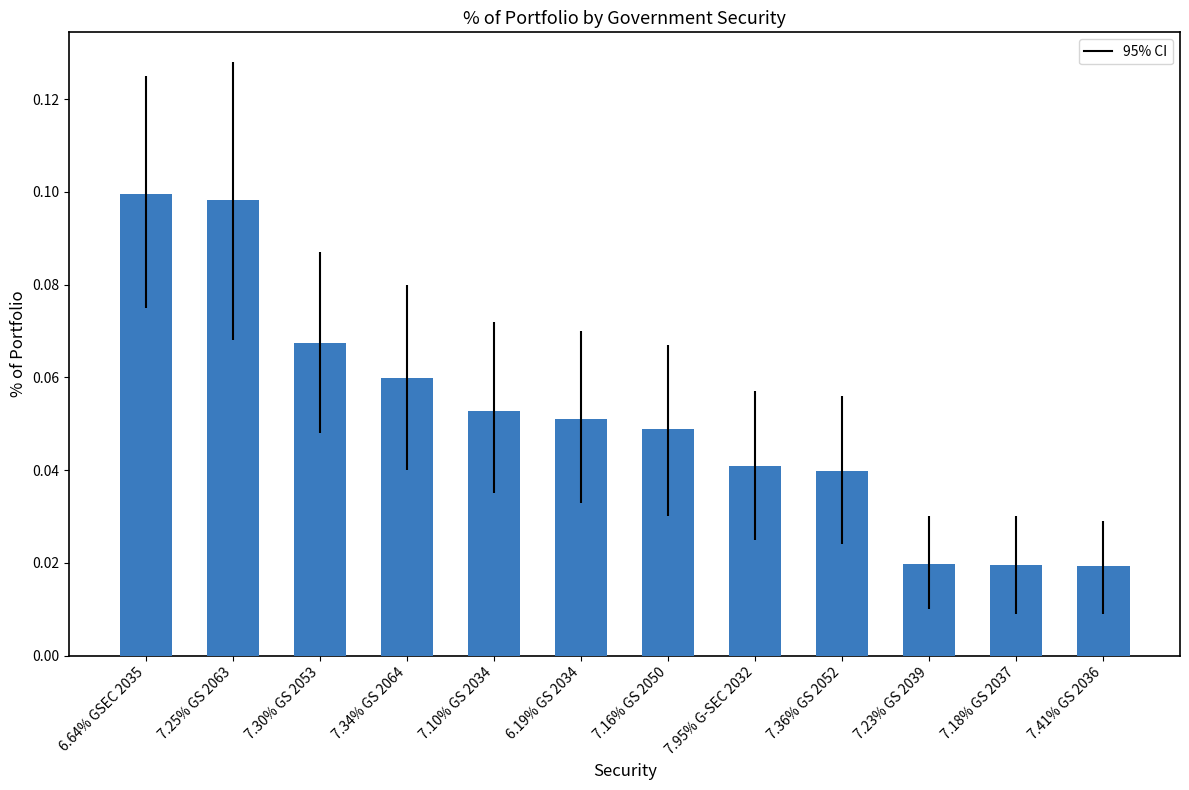

Which has a higher value, 7.34% GS 2064 or 7.23% GS 2039?

7.34% GS 2064